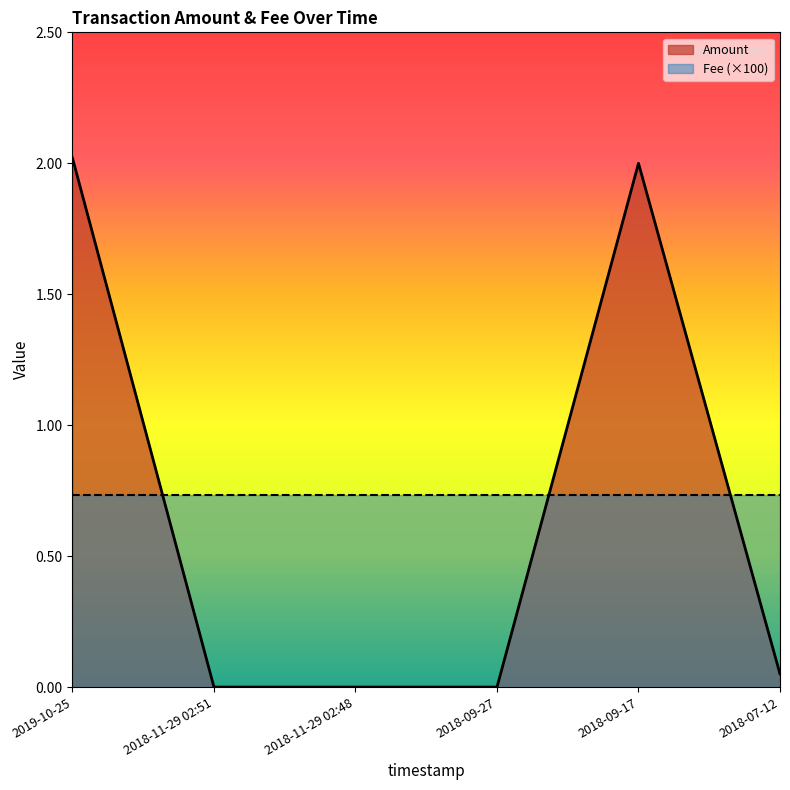

How many values exceed 0?

3